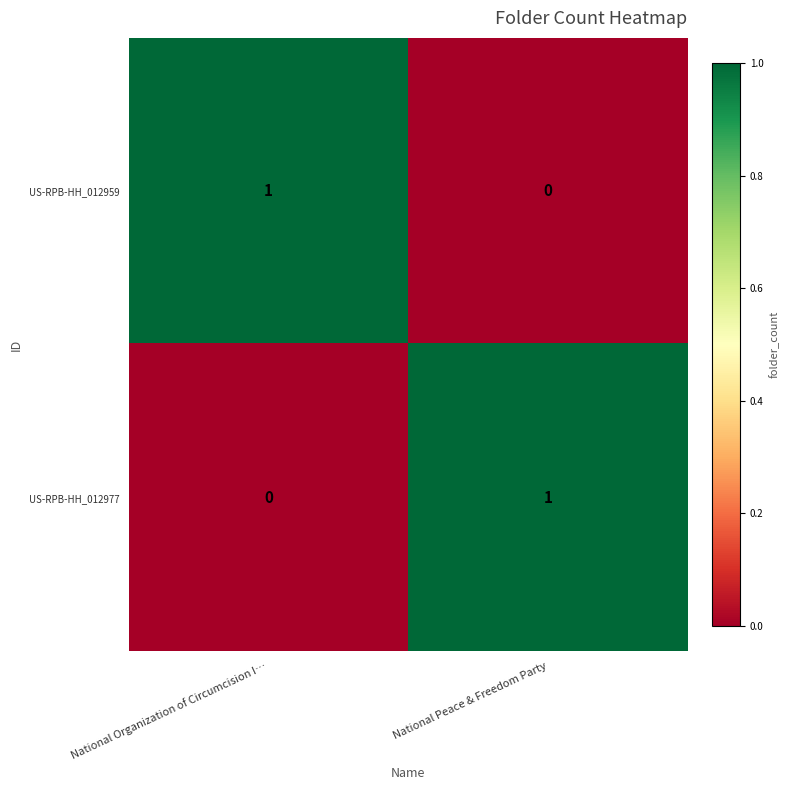

How many categories are shown in the chart?

2